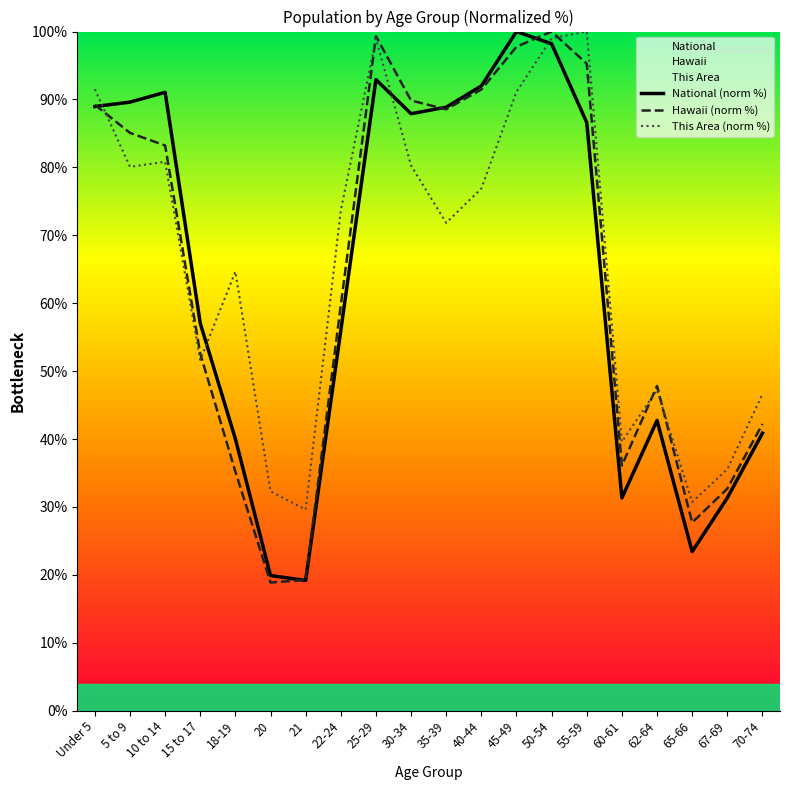

How many lines are shown in the chart?

3